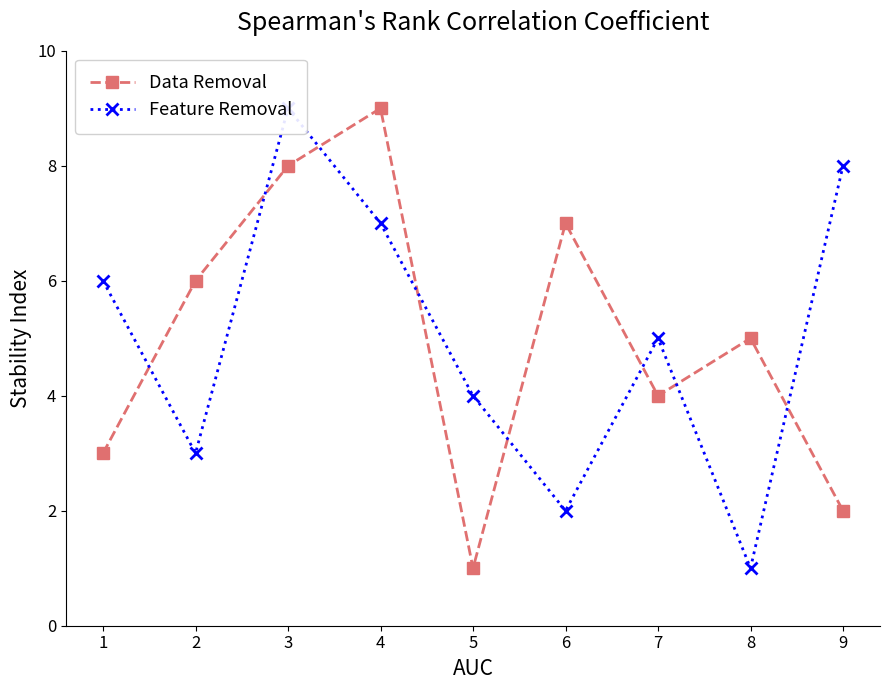

True or false: Data Removal has a value of 10 at 2.

False